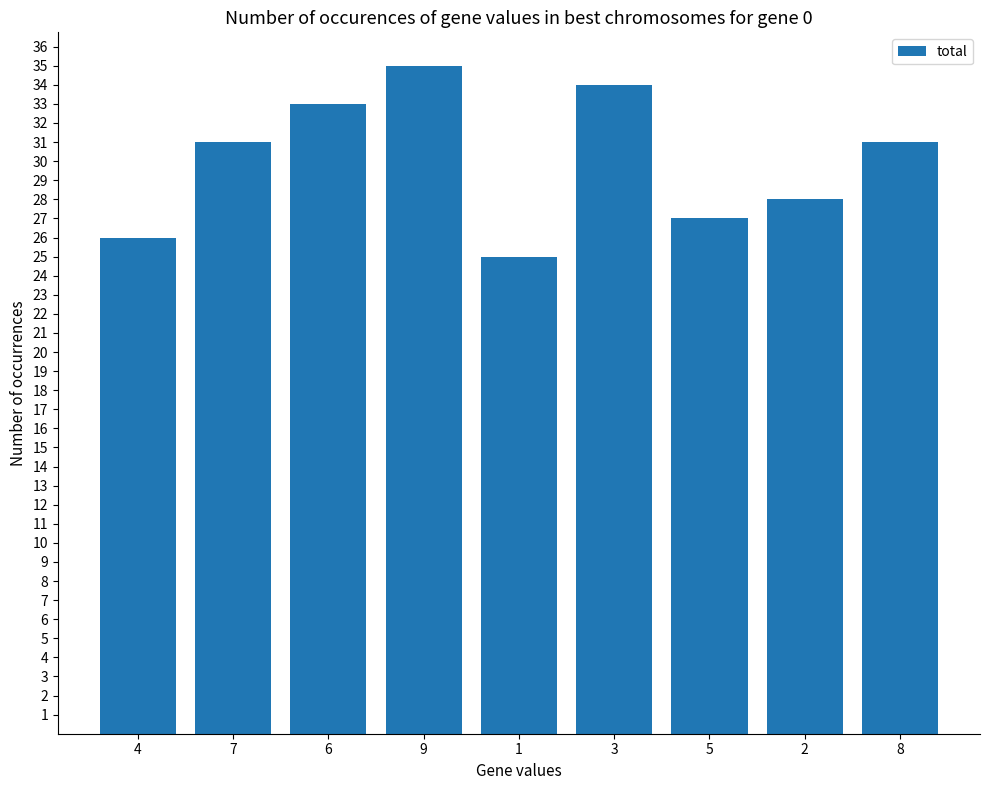

Are the bars grouped side by side (vs. stacked)?

No